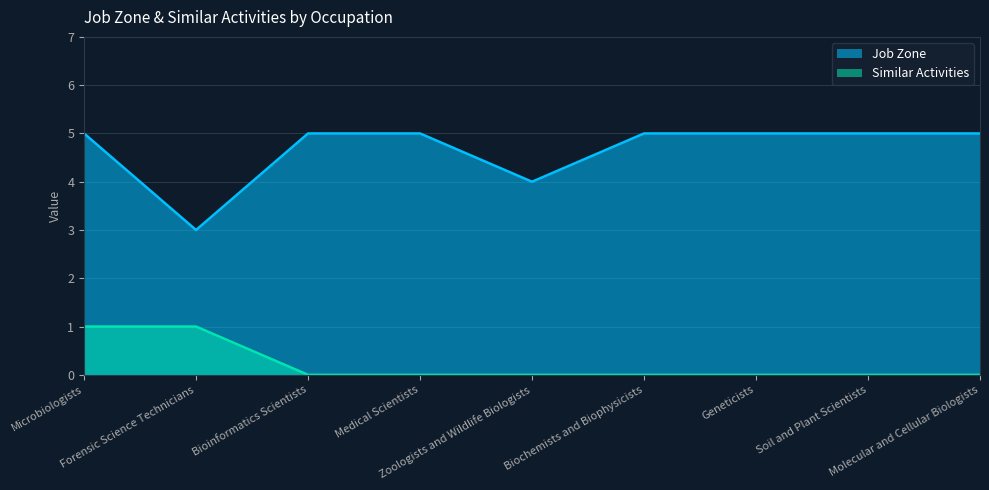

Is it true that Similar Activities equals 0 at Biochemists and Biophysicists?

True